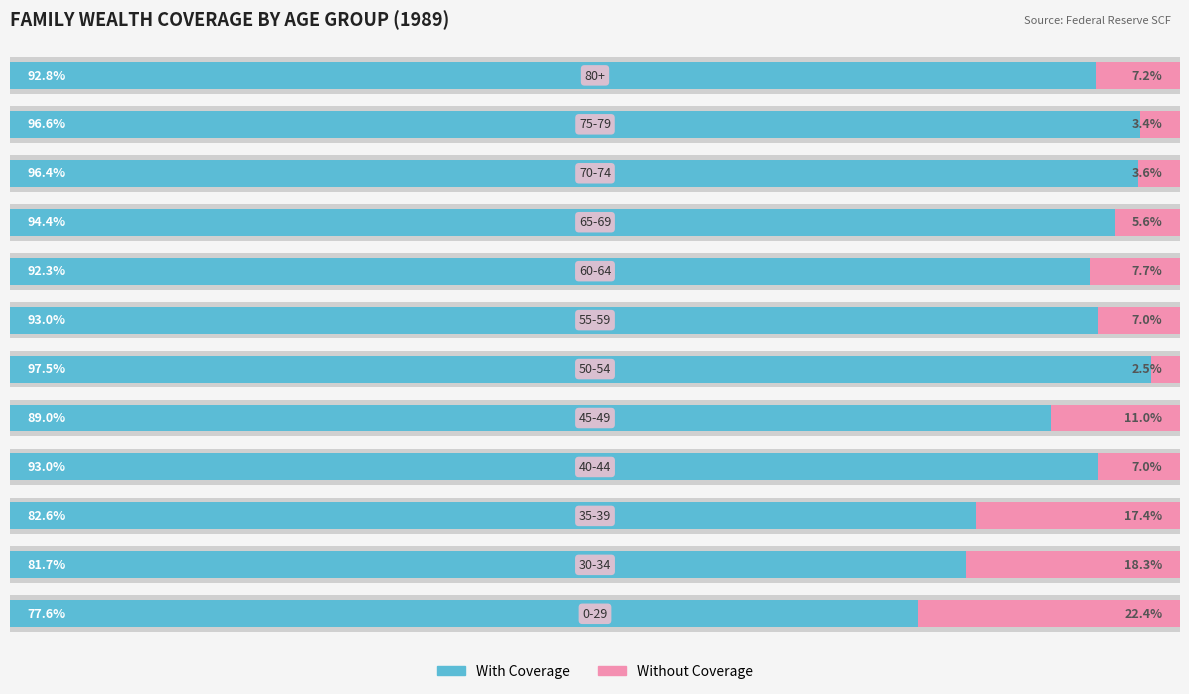

Reading left to right, extract all data points from this chart.

With Coverage: 77.6	81.7	82.6	93.0	89.0	97.5	93.0	92.3	94.4	96.4	96.6	92.8
Without Coverage: 22.4	18.3	17.4	7.0	11.0	2.5	7.0	7.7	5.6	3.6	3.4	7.2